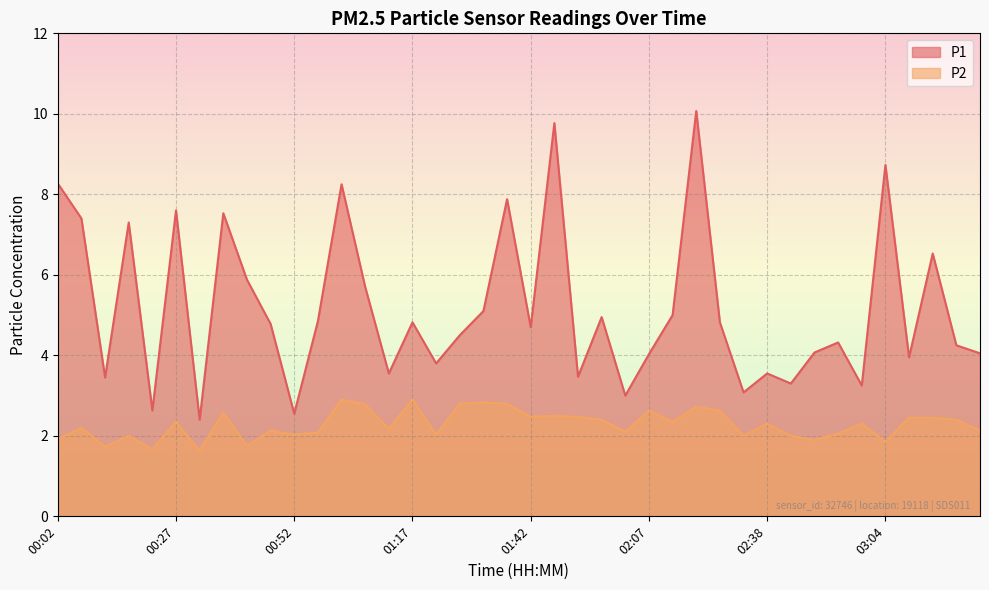

Which has a higher value, 03:14 or 02:28?

03:14